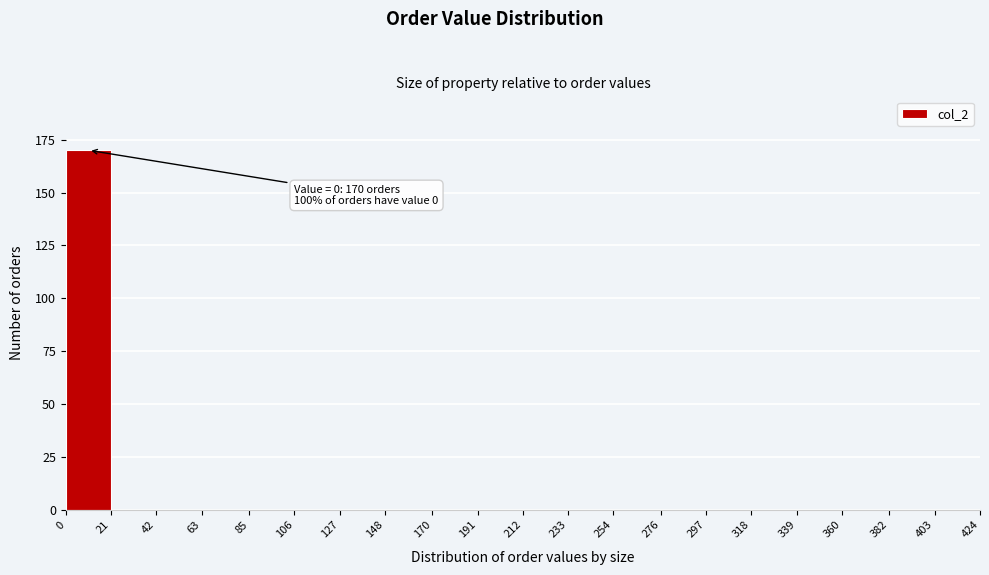

Which range on the x-axis has the tallest bar?

0 to 21